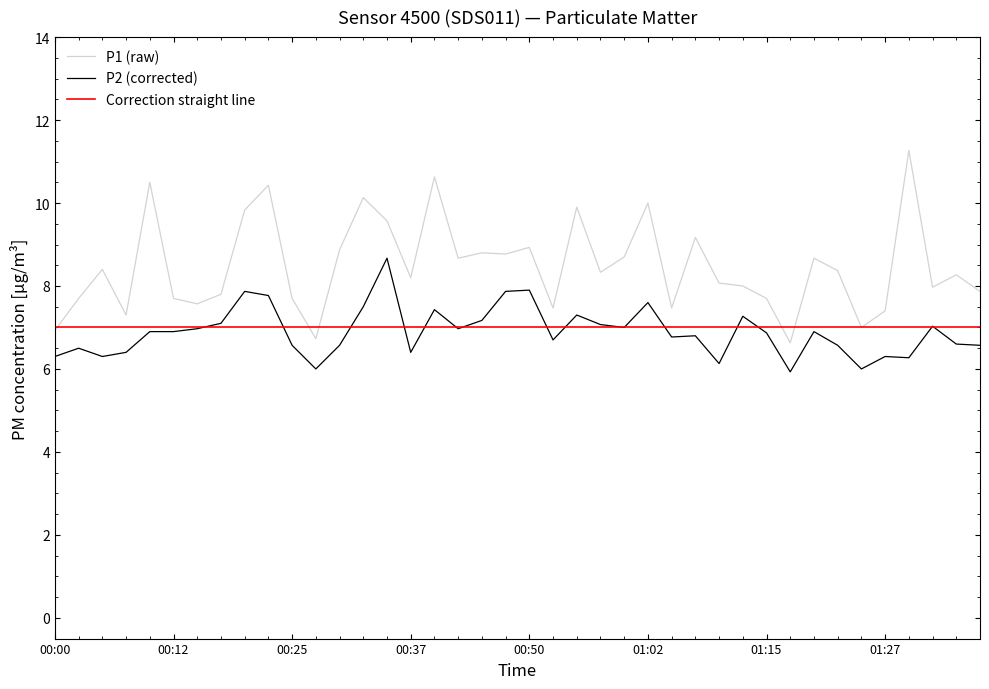

In P1, how many points are higher than both neighbors (excluding endpoints)?

13